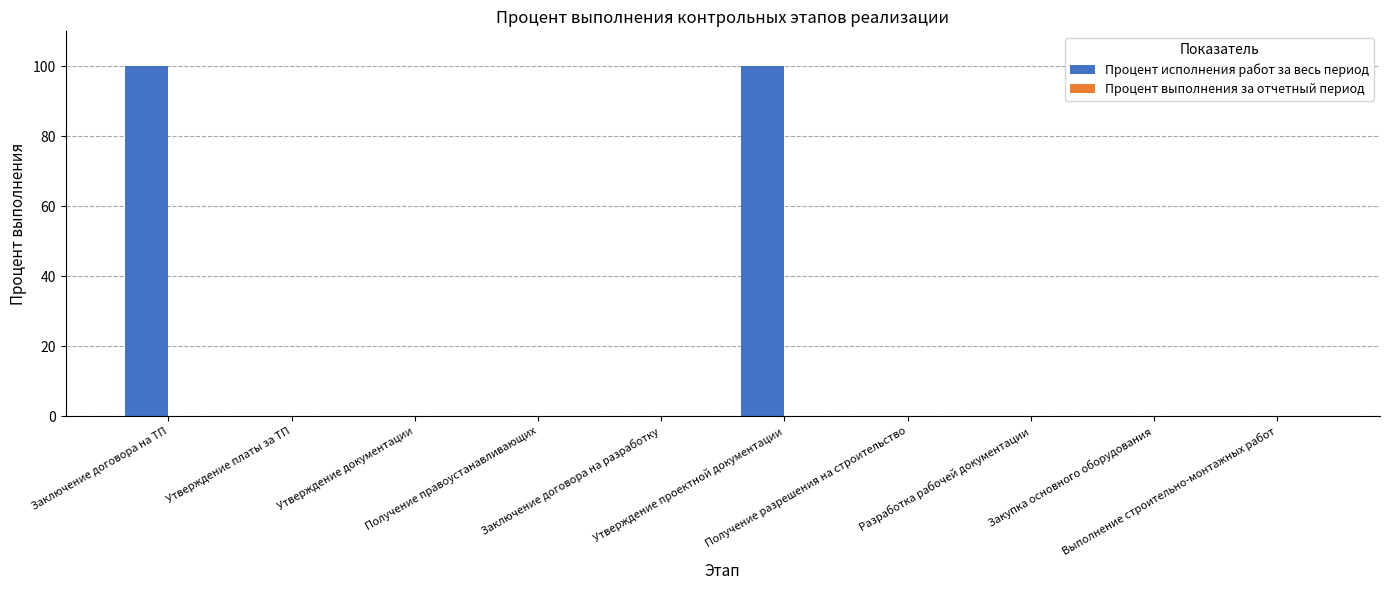

What is the maximum value shown in the chart?

100